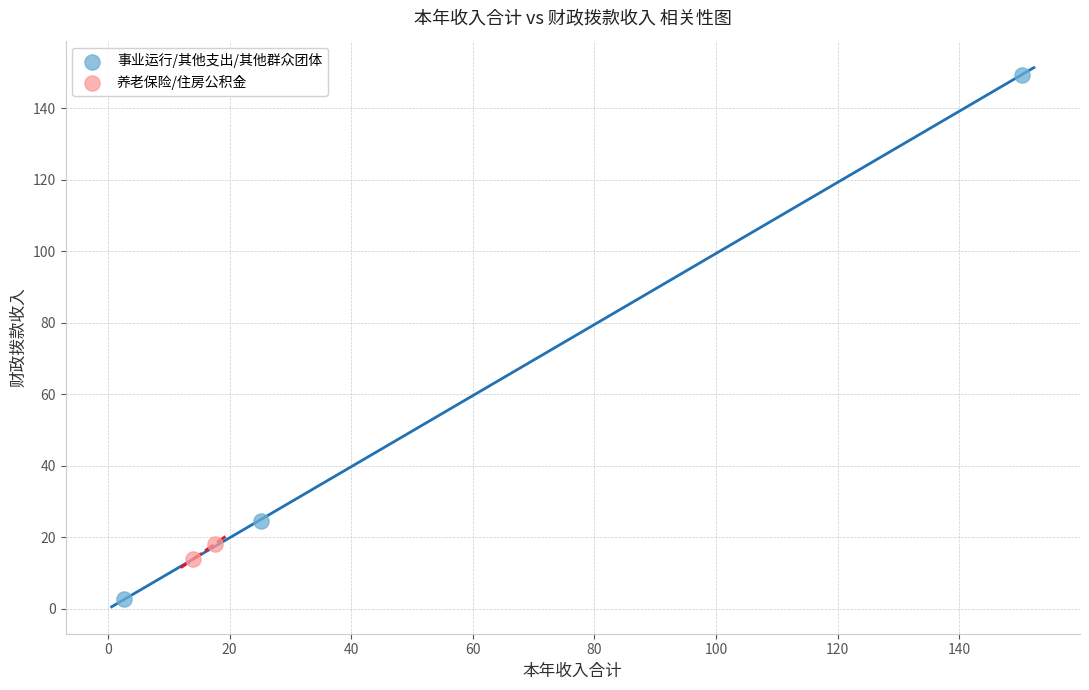

Which series contains the lowest Y value?

事业运行/其他支出/其他群众团体